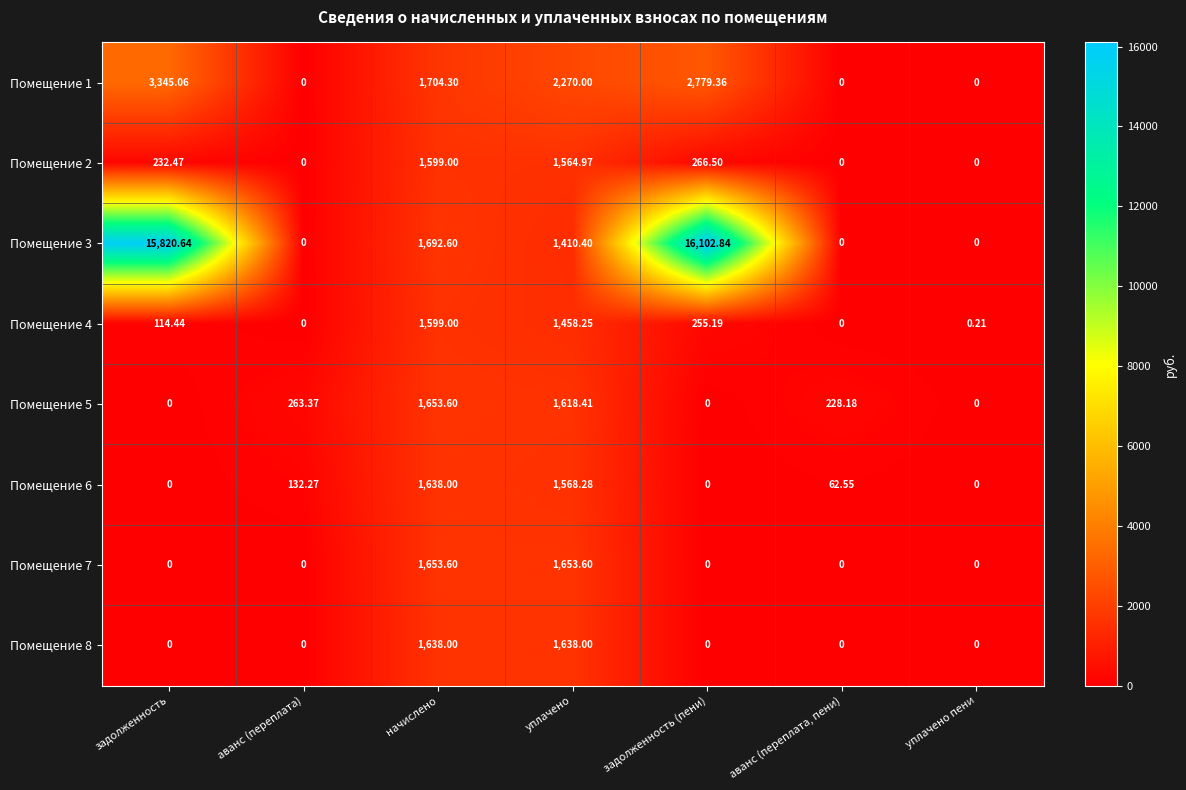

Which series has the largest total across all categories?

Помещение 3